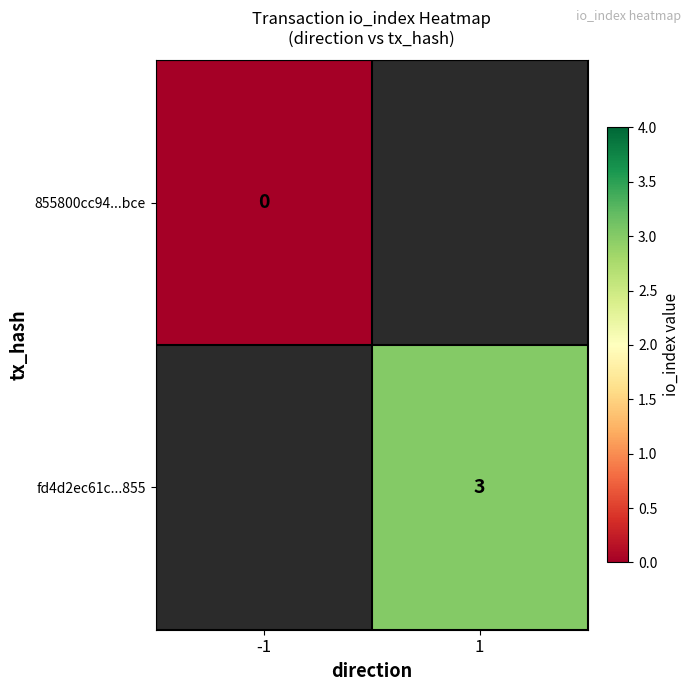

Is the value of fd4d2ec61c...855 at 1 greater than the value of 855800cc94...bce at -1?

Yes